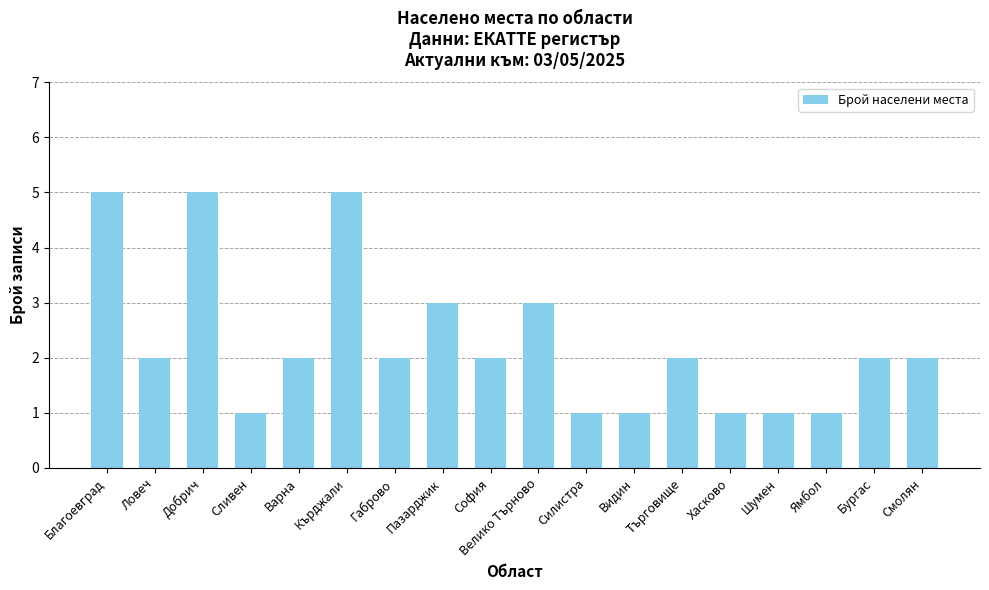

What is the value of the 14th bar from the left?

1